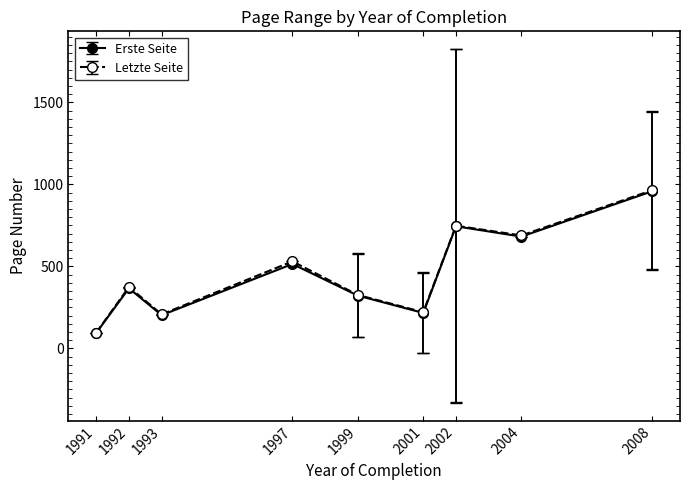

What is the spread (max minus min) of values at 1993?

5.0